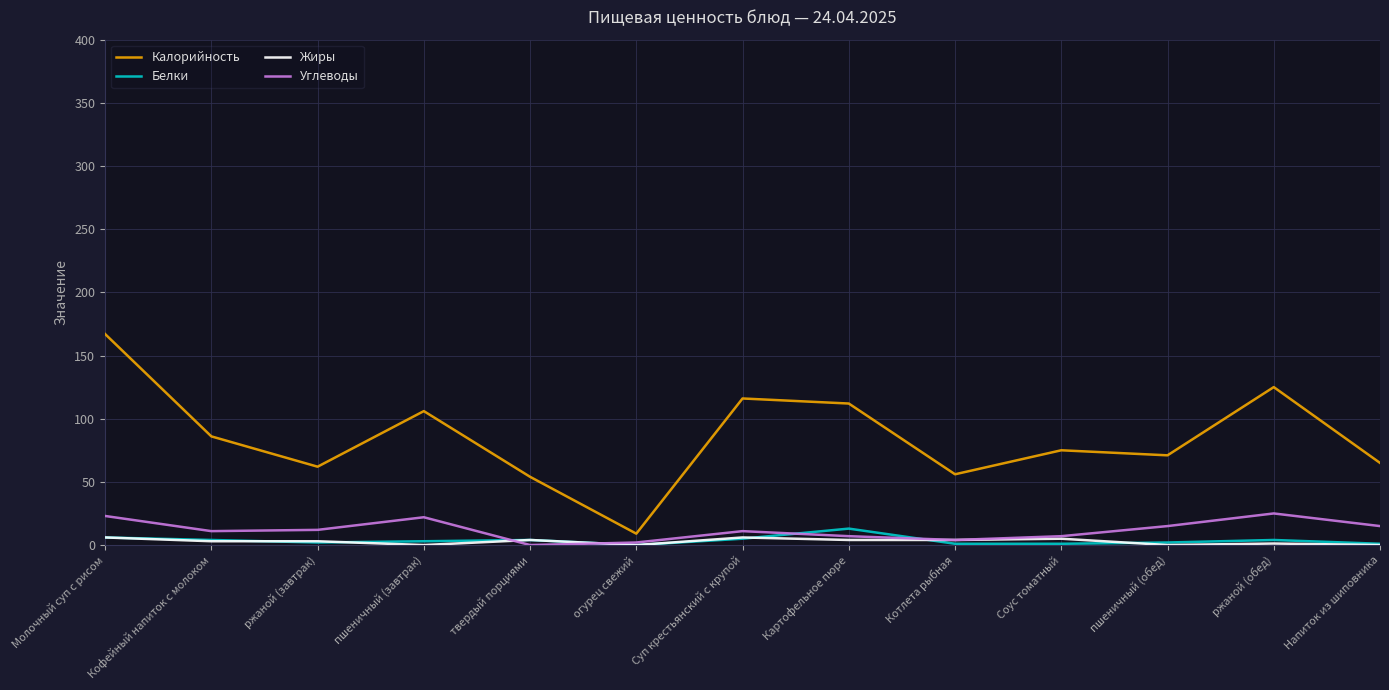

Between Молочный суп с рисом and ржаной (завтрак), which series saw the biggest shift?

Калорийность